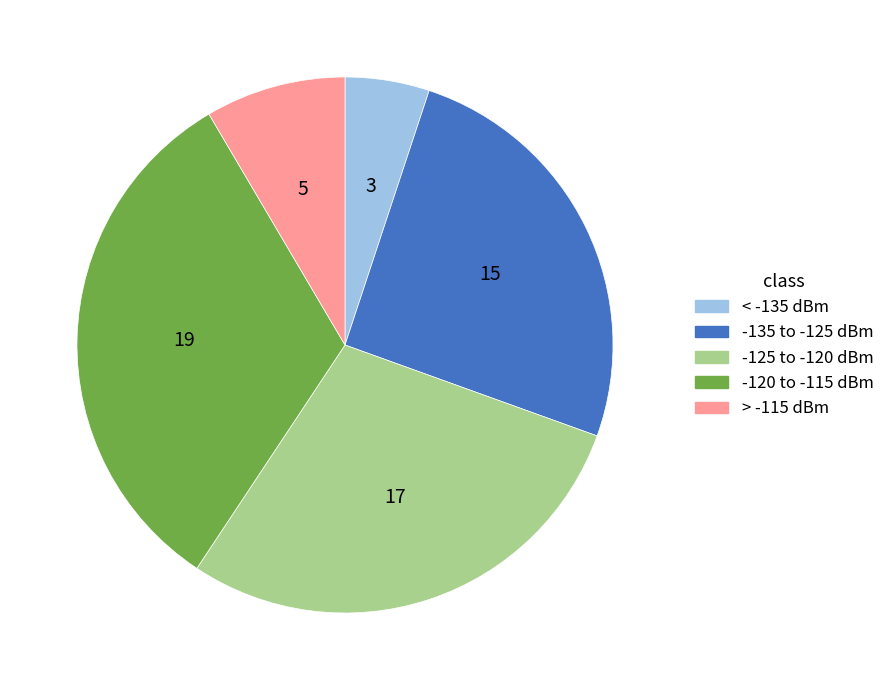

How many slices are in this pie chart?

5